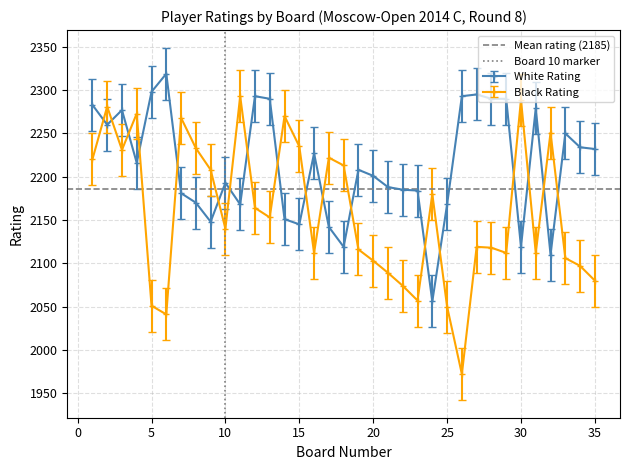

What is the lowest value of the Black Rating series?

1972